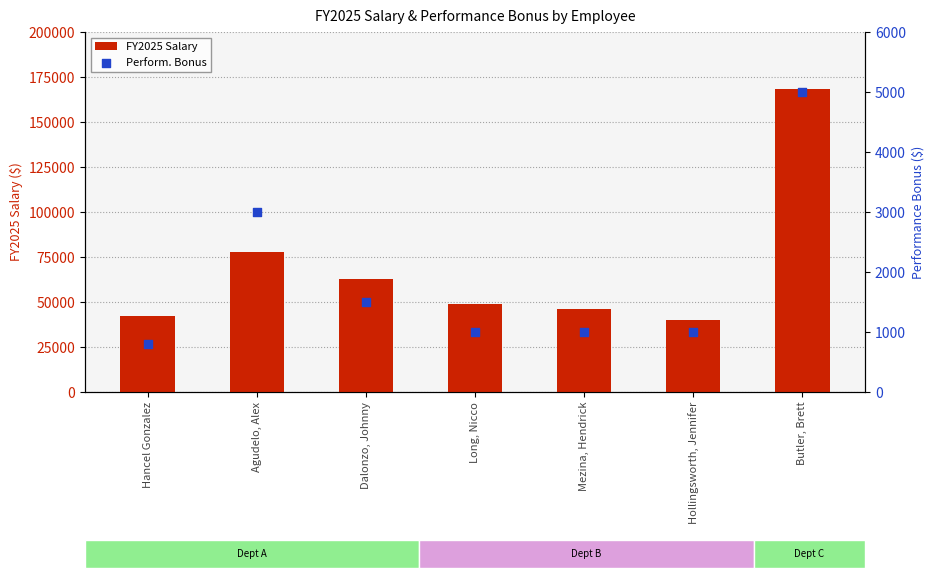

At how many categories does at least one series exceed 21959?

7